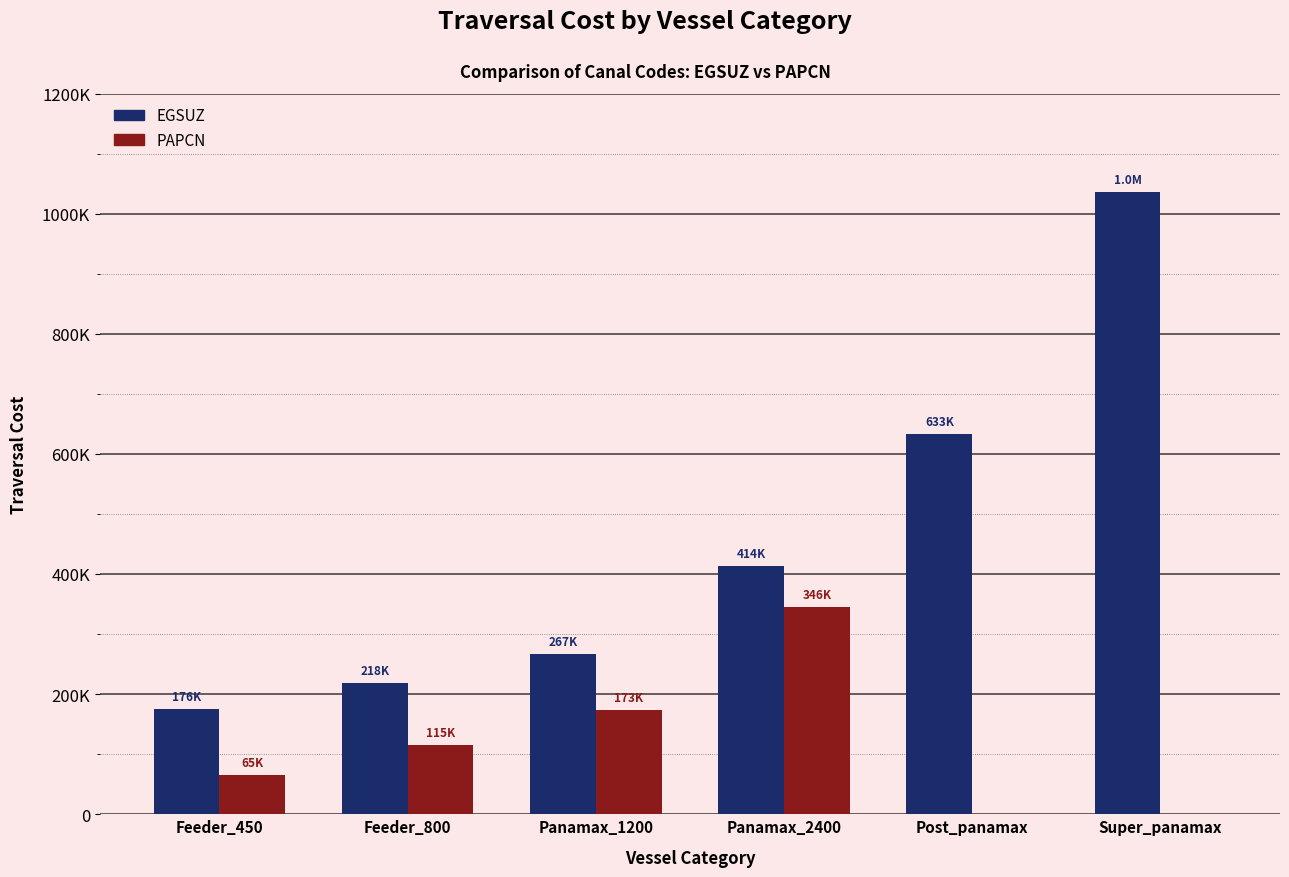

Reading right to left, list all the values displayed in this chart.

EGSUZ: 1035376	633007	413533	267217	218445	175769
PAPCN: 0	0	345600	172800	115200	64800